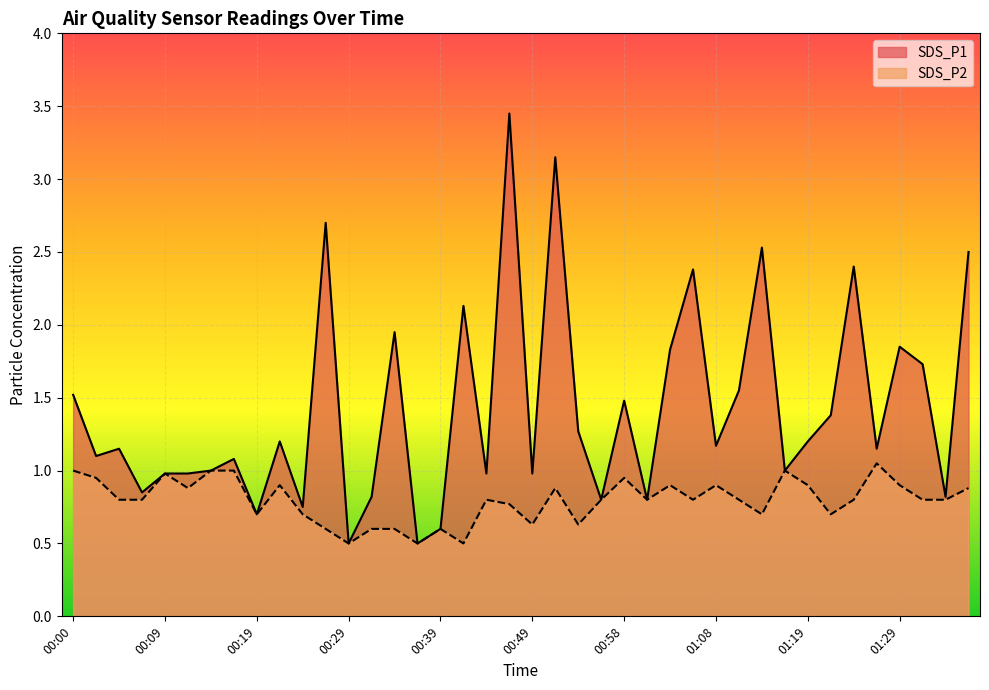

What value does the SDS_P1 series have at 01:34?

0.8